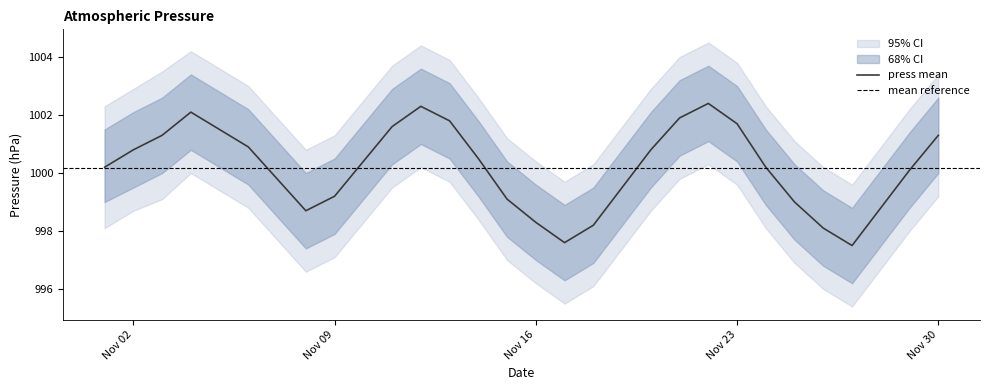

At which category does press_lower2 reach its first local valley?

7